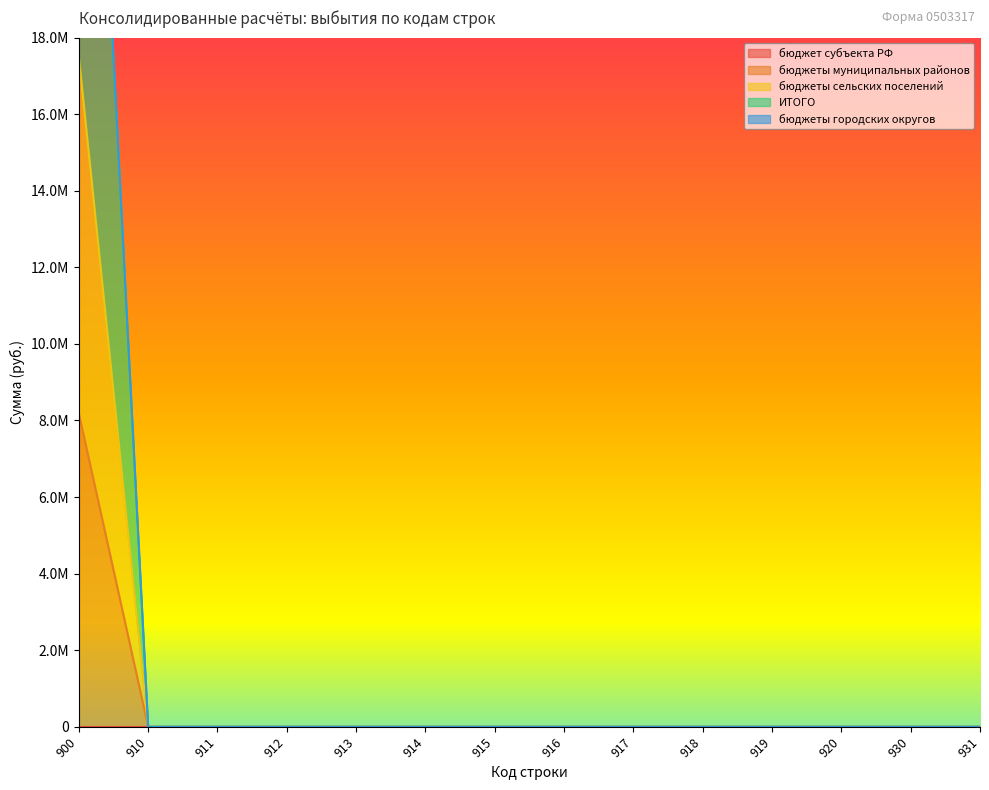

Count the number of categories in the chart.

14